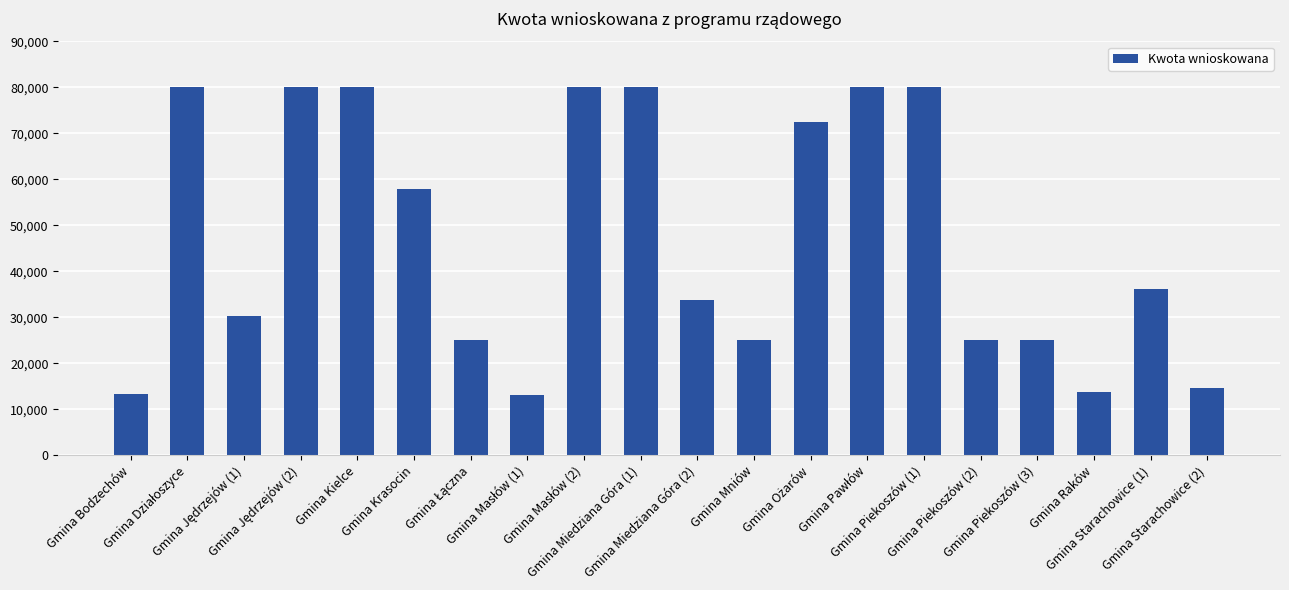

How many values are below 36092?

10